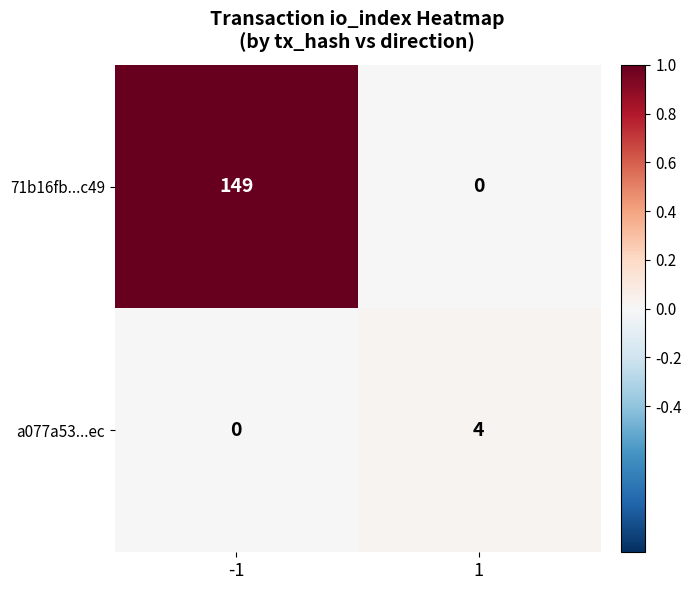

Reading left to right, extract all data points from this chart.

71b16fb...c49: 149	0
a077a53...ec: 0	4